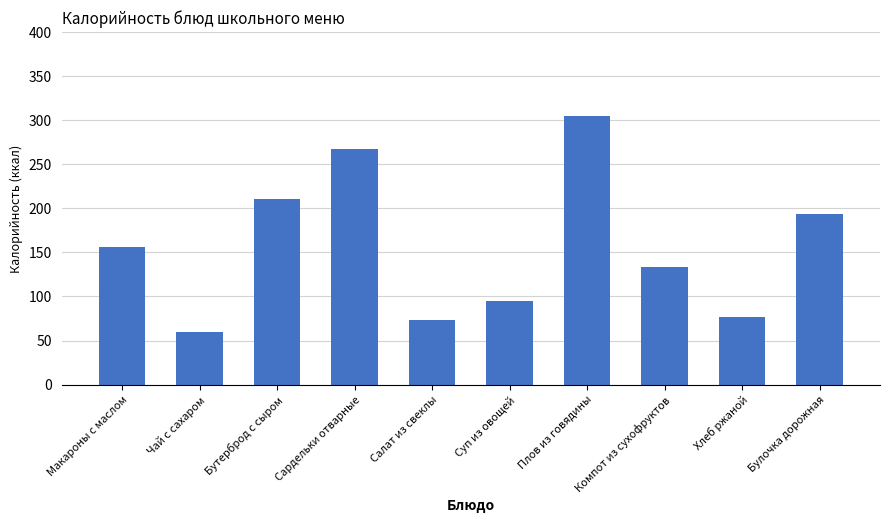

True or false: the data shows 60 at Чай с сахаром.

True